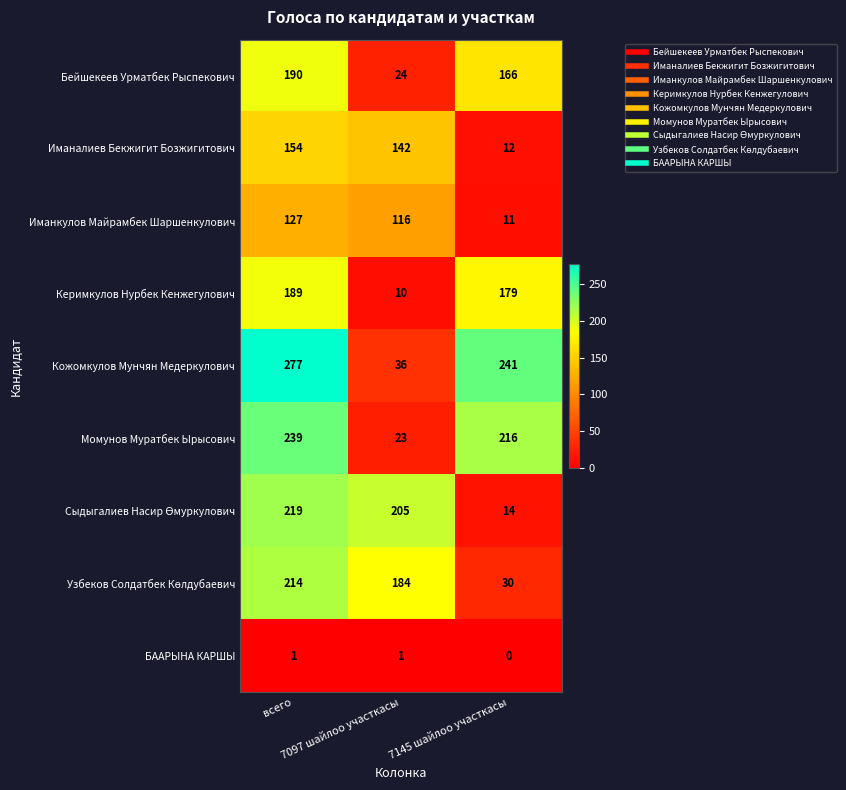

What is the difference between the maximum and minimum values in the Бейшекеев Урматбек Рыспекович series?

166